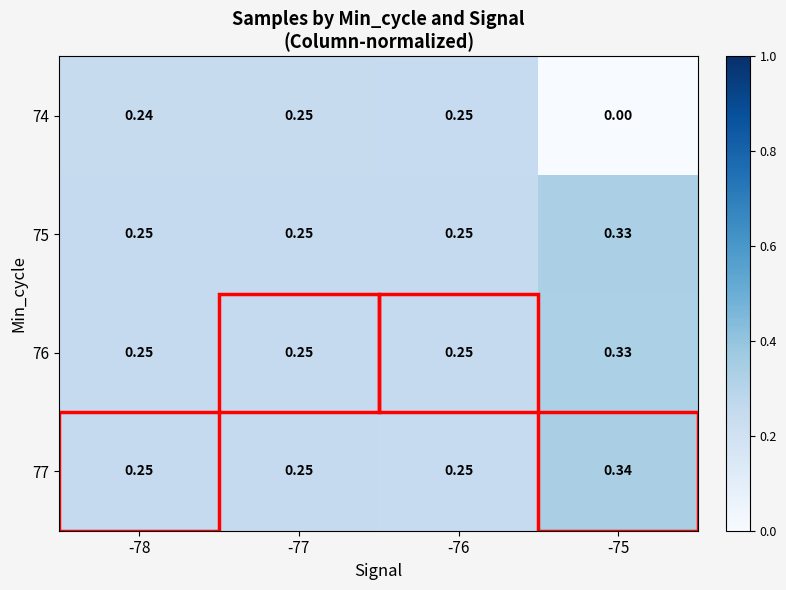

Is the value of 75 at -75 greater than the value of 74 at -77?

Yes